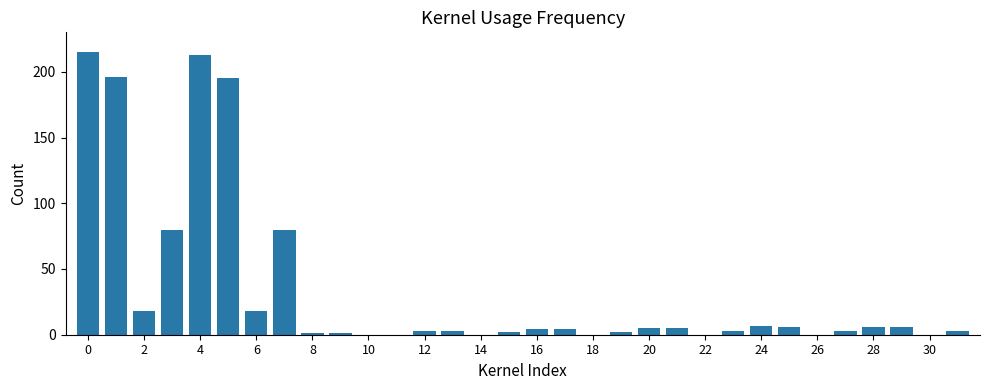

What is the greatest value displayed?

215